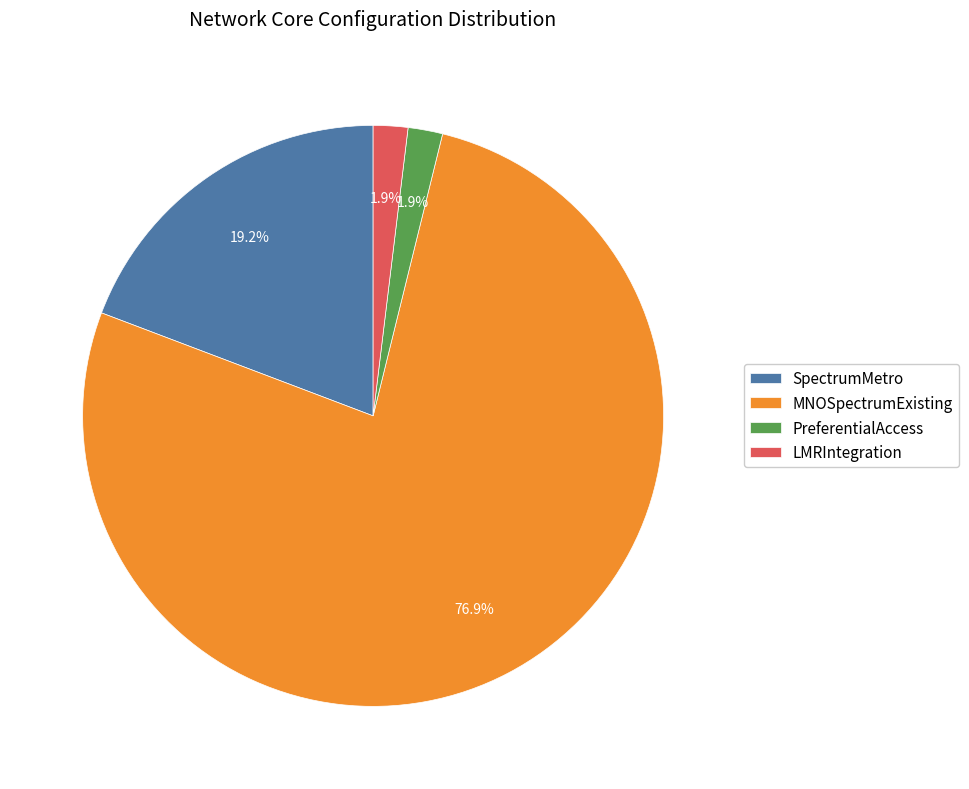

True or false: LMRIntegration accounts for 2% of the total.

True